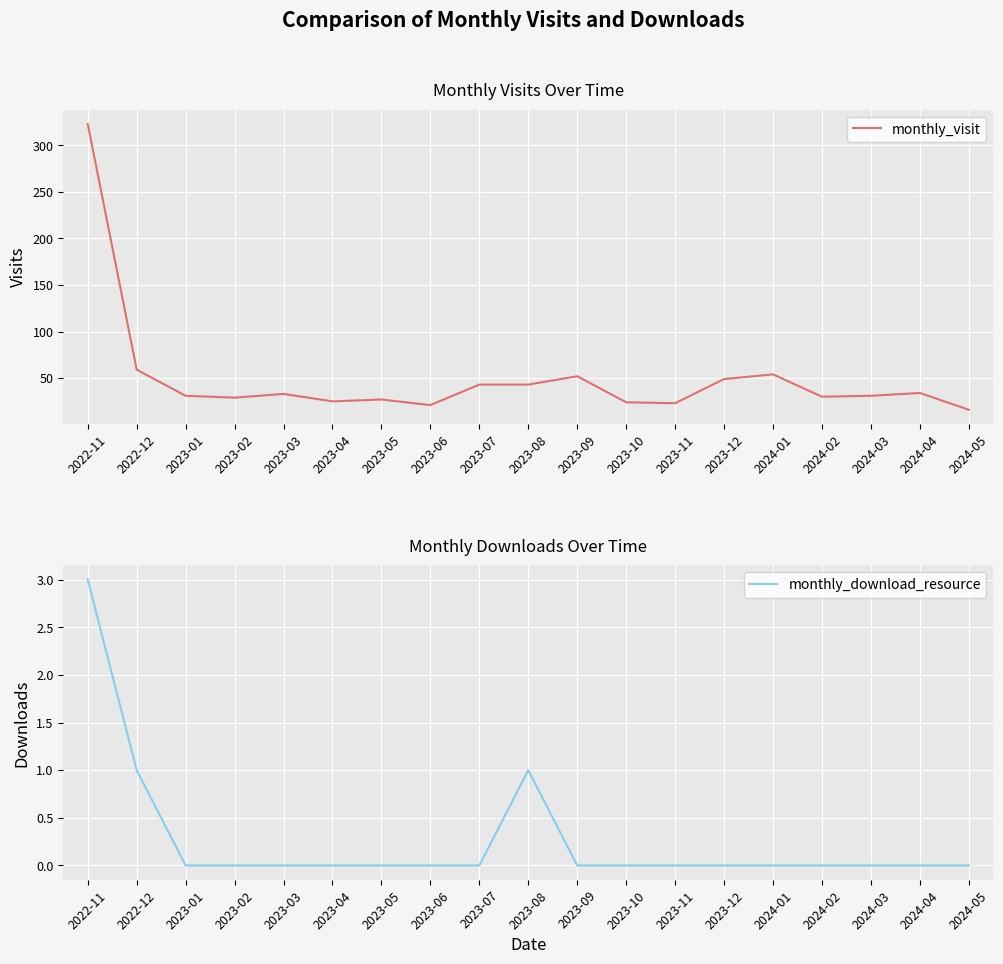

How many data points does each series have?

19